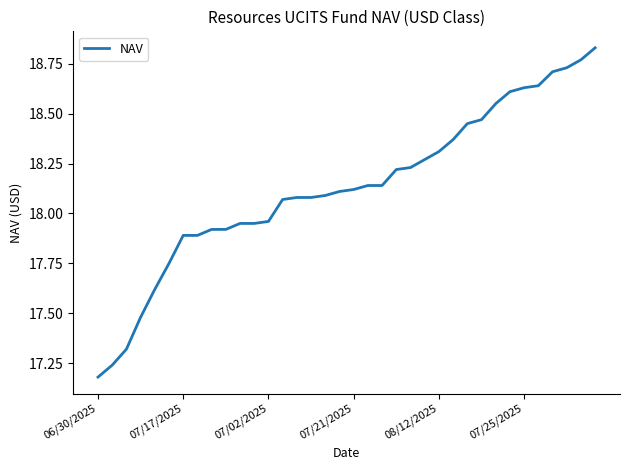

Reading left to right, transcribe all the data shown in this chart.

17.2	17.2	17.3	17.5	17.6	17.8	17.9	17.9	17.9	17.9	17.9	17.9	18.0	18.1	18.1	18.1	18.1	18.1	18.1	18.1	18.1	18.2	18.2	18.3	18.3	18.4	18.4	18.5	18.6	18.6	18.6	18.6	18.7	18.7	18.8	18.8